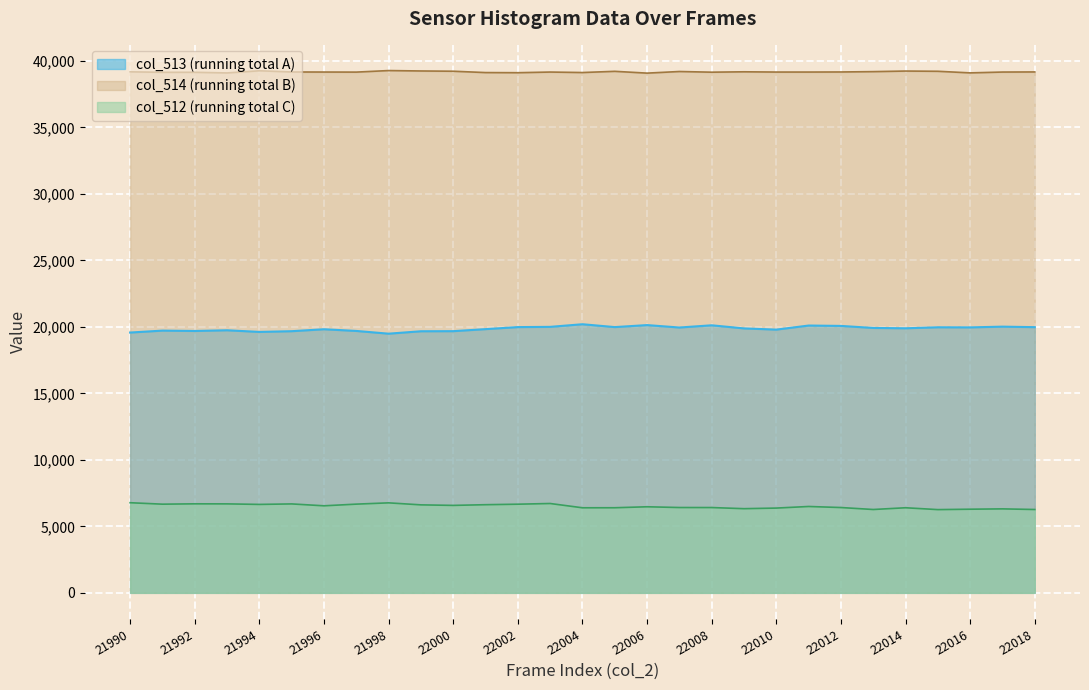

List the series in order of their peak value, lowest first.

col_512 (running total C), col_513 (running total A), col_514 (running total B)